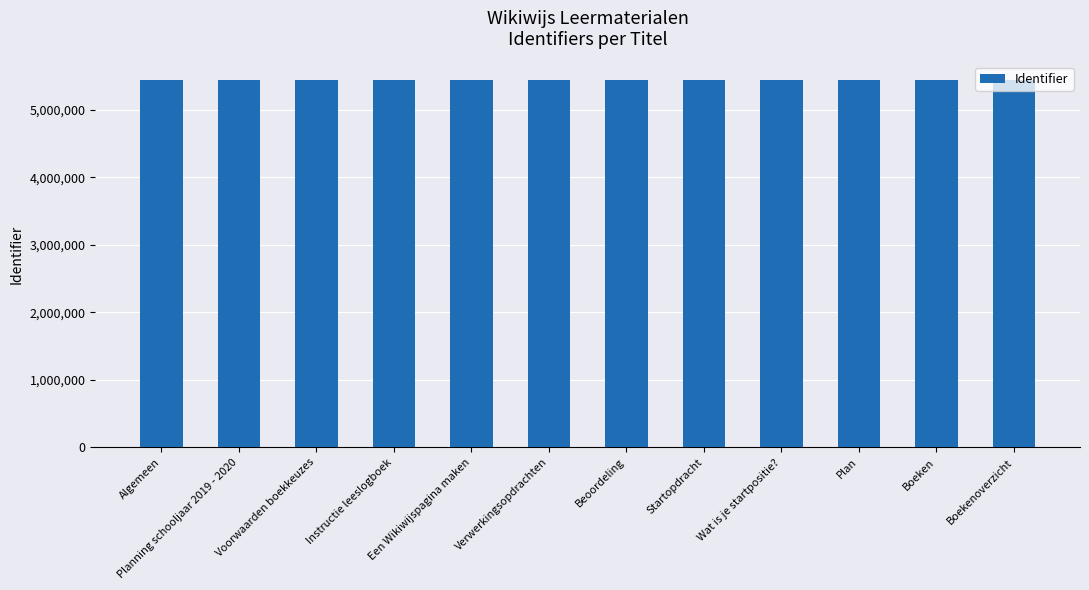

Read the value at Voorwaarden boekkeuzes.

5445015